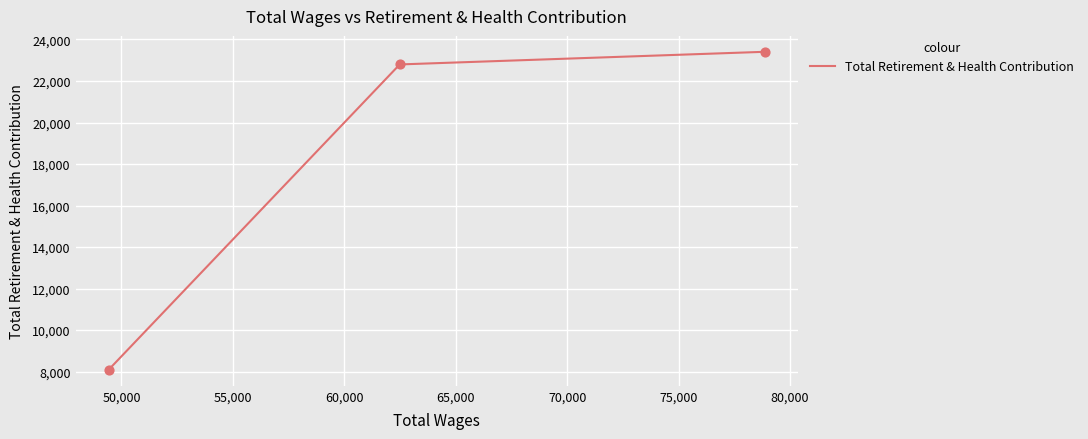

What is the minimum value shown in the chart?

8085